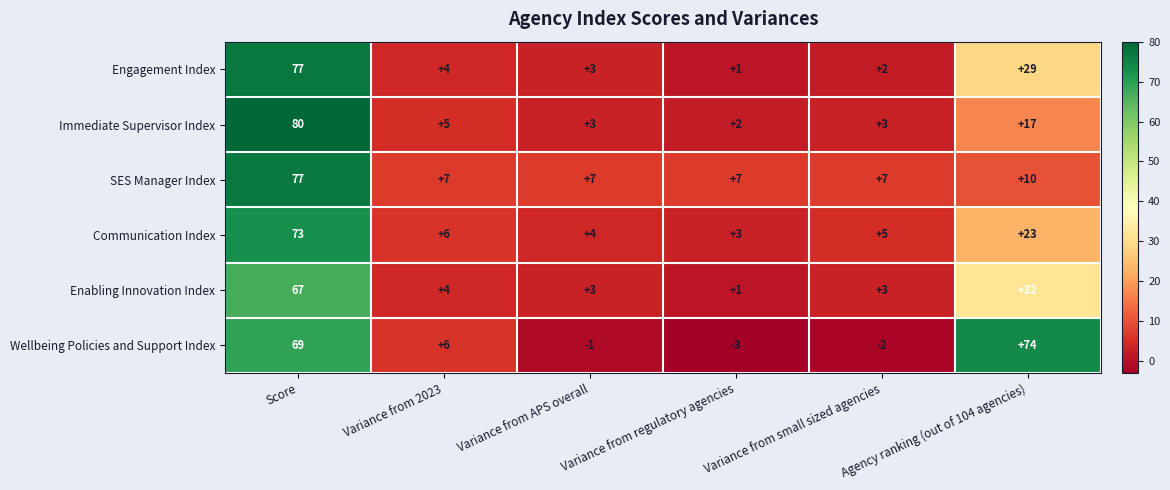

What is the difference between the highest and lowest values at Agency ranking (out of 104 agencies)?

64